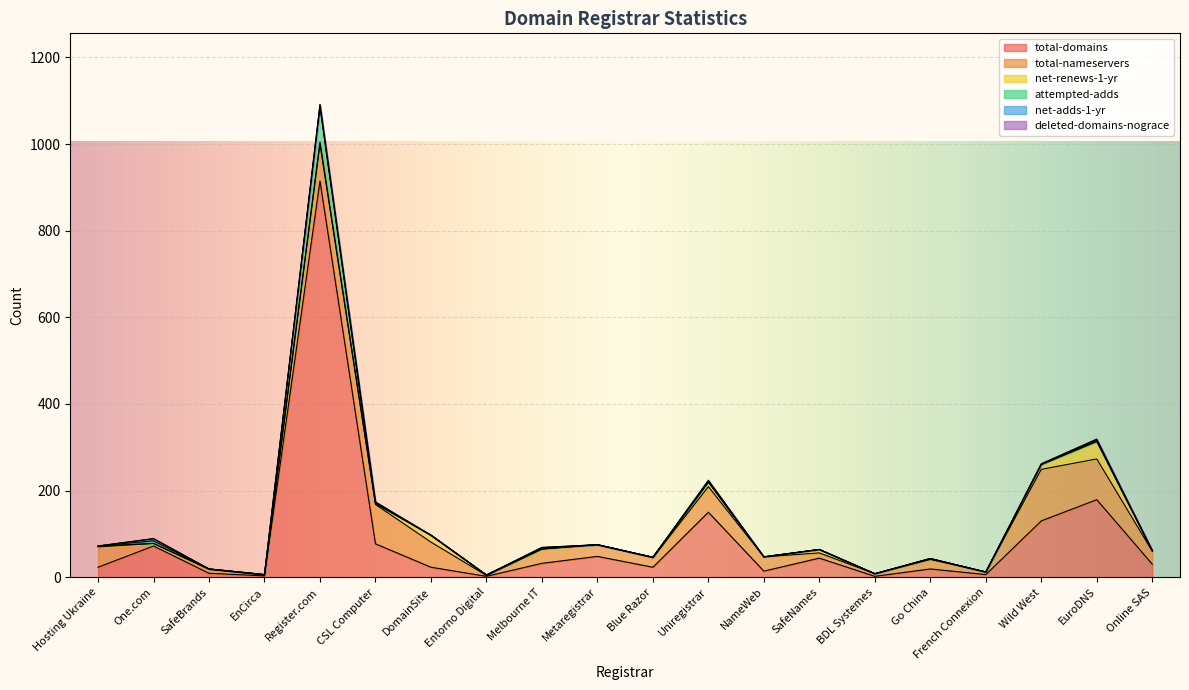

What is the spread (max minus min) of values at SafeBrands?

9